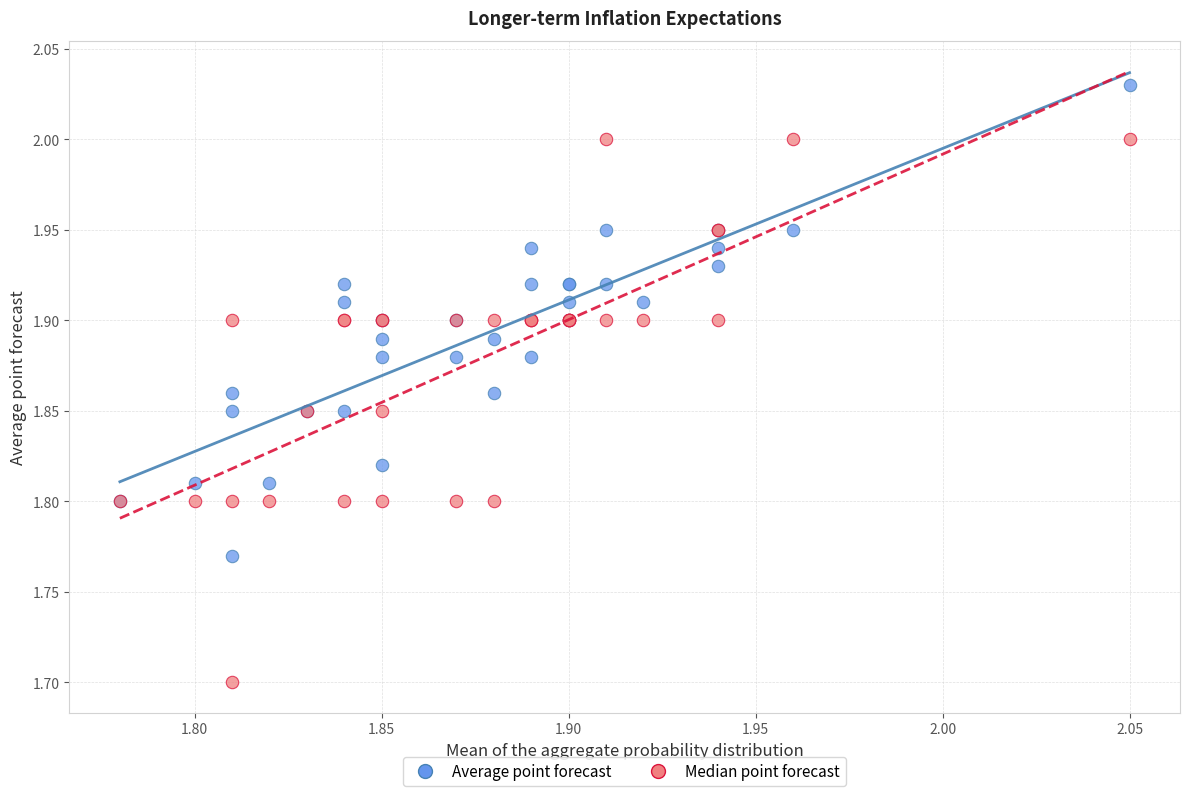

What is the X range (max minus min) for the scatter plot?

0.3